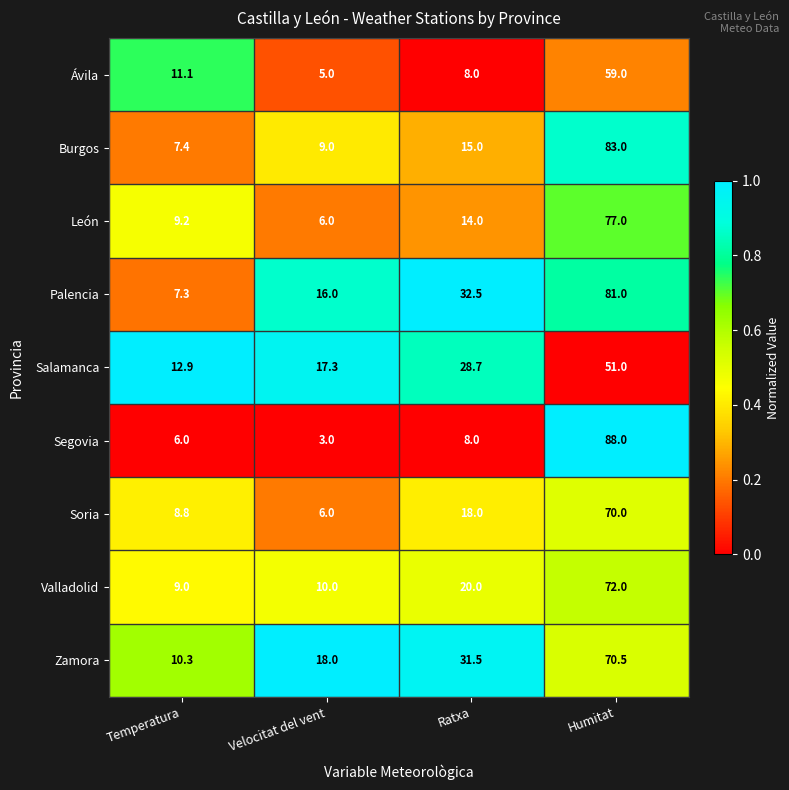

The León series shows 77.0 at Humitat. True or false?

True